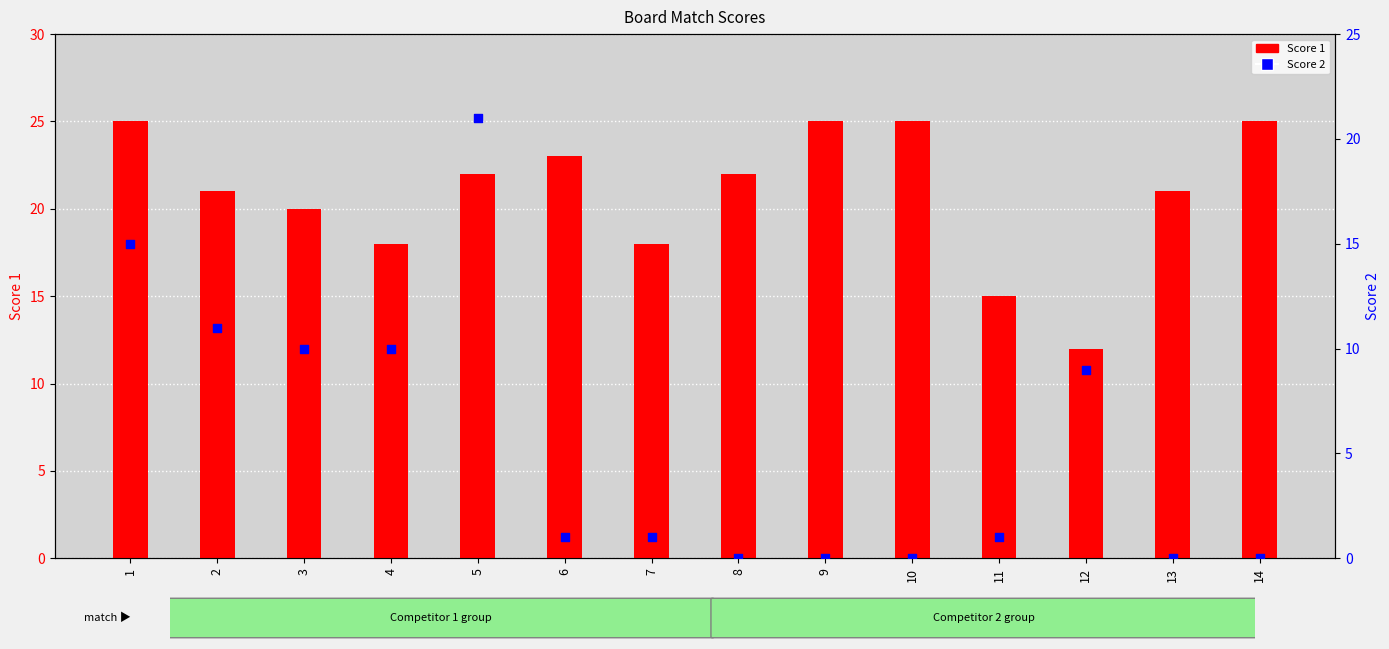

Which series has the widest spread of Y values?

Score 2